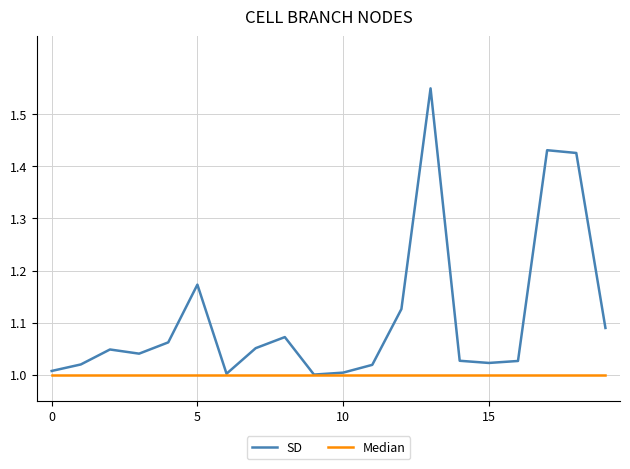

List the series in order of their peak value, lowest first.

Median, SD